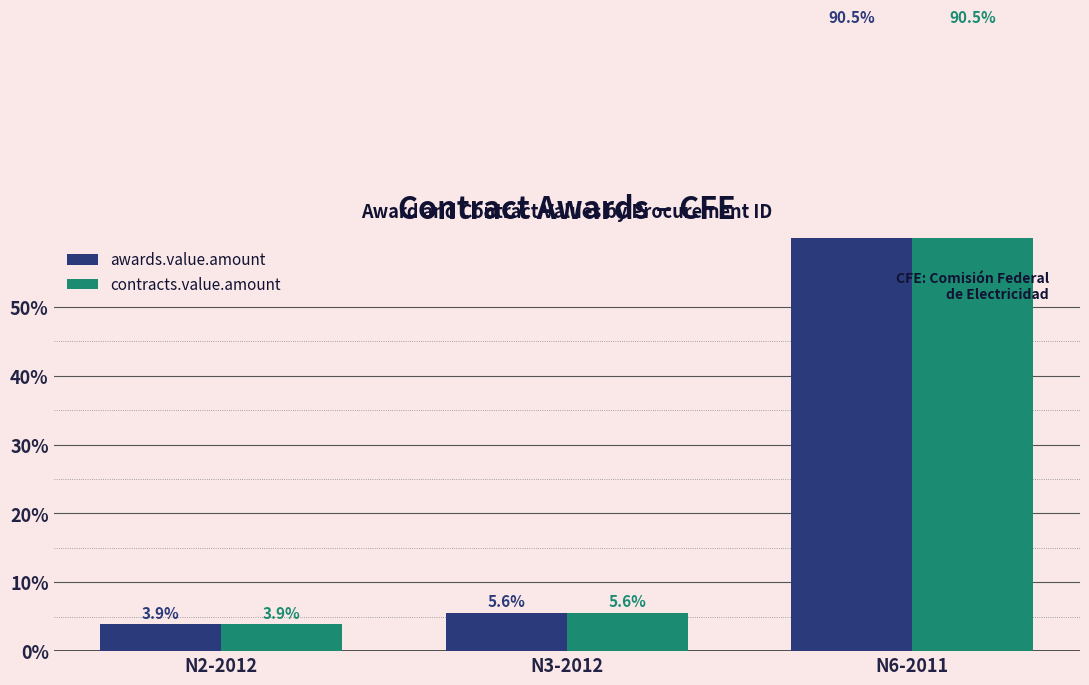

What is the label of the 2nd bar from the right?

N3-2012